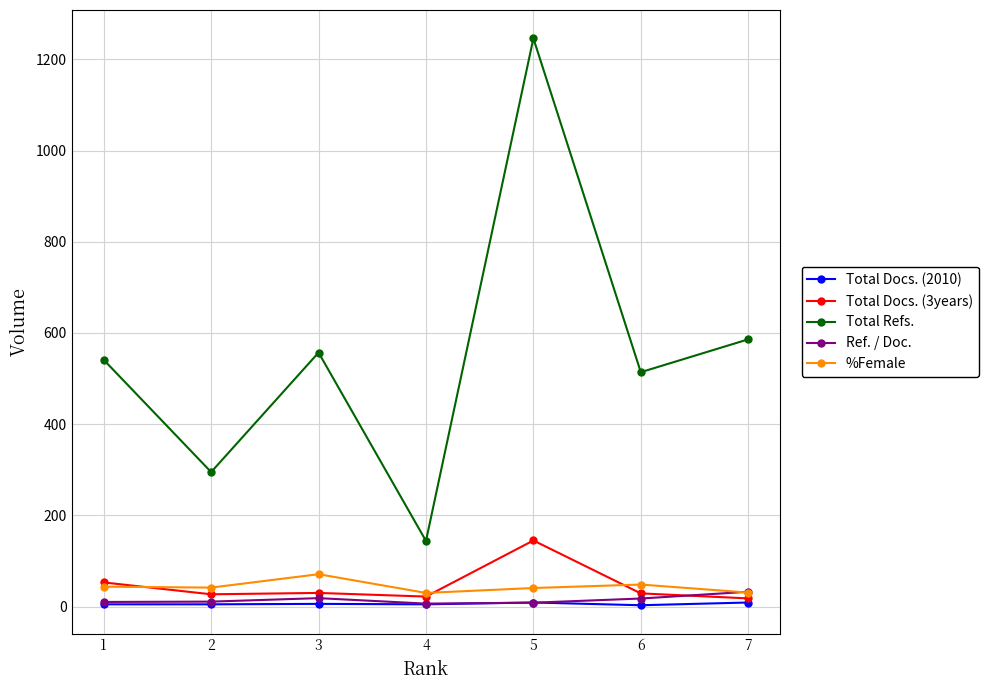

What is the difference between the second highest and minimum values in the Total Docs. (2010) series?

6.0